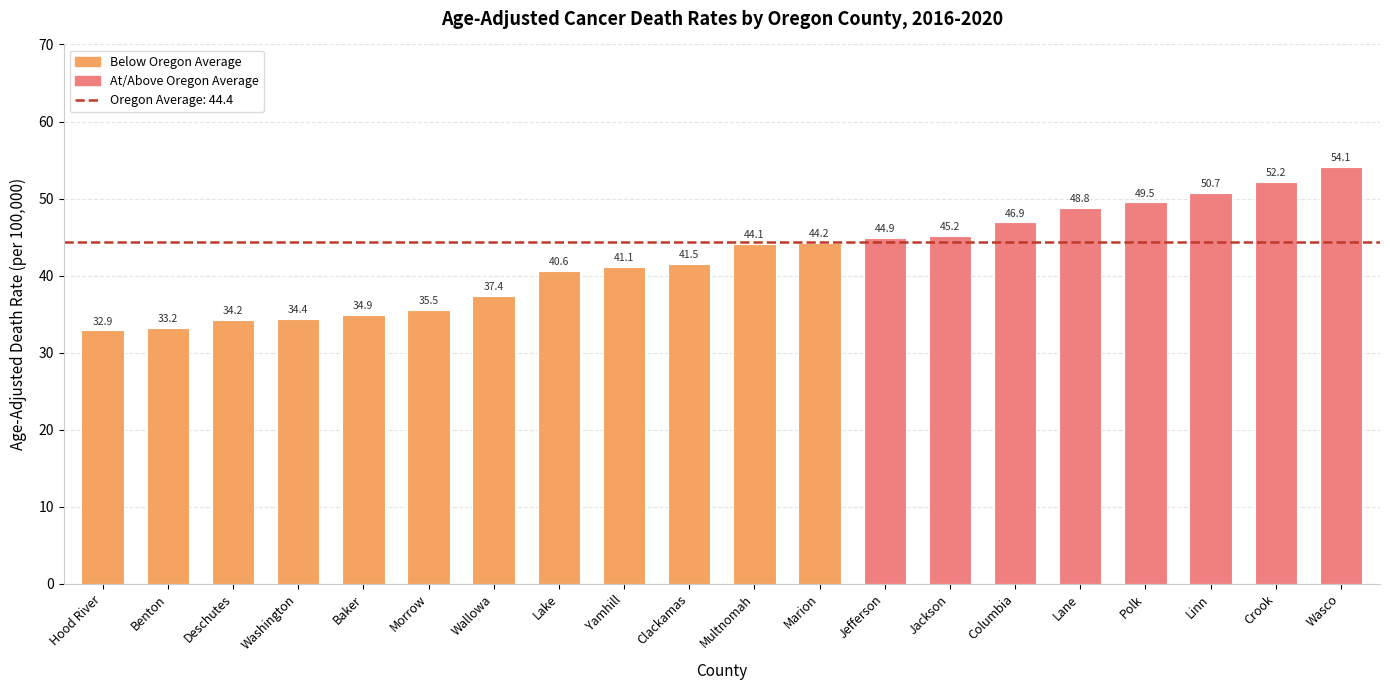

At which label is the value closest to 43?

Multnomah